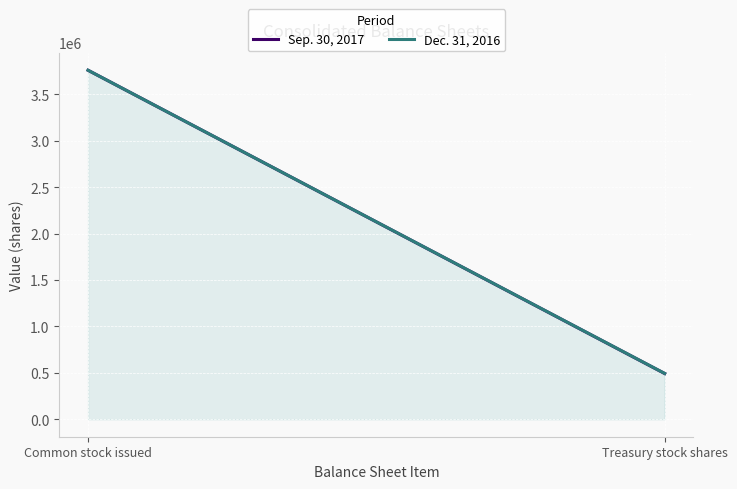

Reading left to right, what are all the values shown in this chart?

Sep. 30, 2017: Common stock issued=3760557	Treasury stock shares=492914
Dec. 31, 2016: Common stock issued=3760557	Treasury stock shares=494040